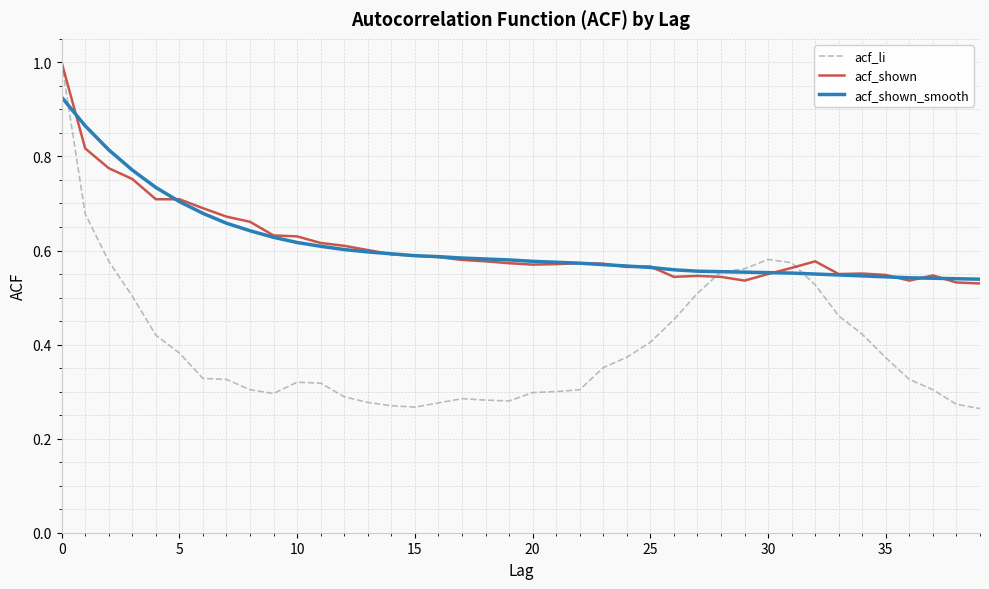

What is the maximum value for acf_li?

1.0